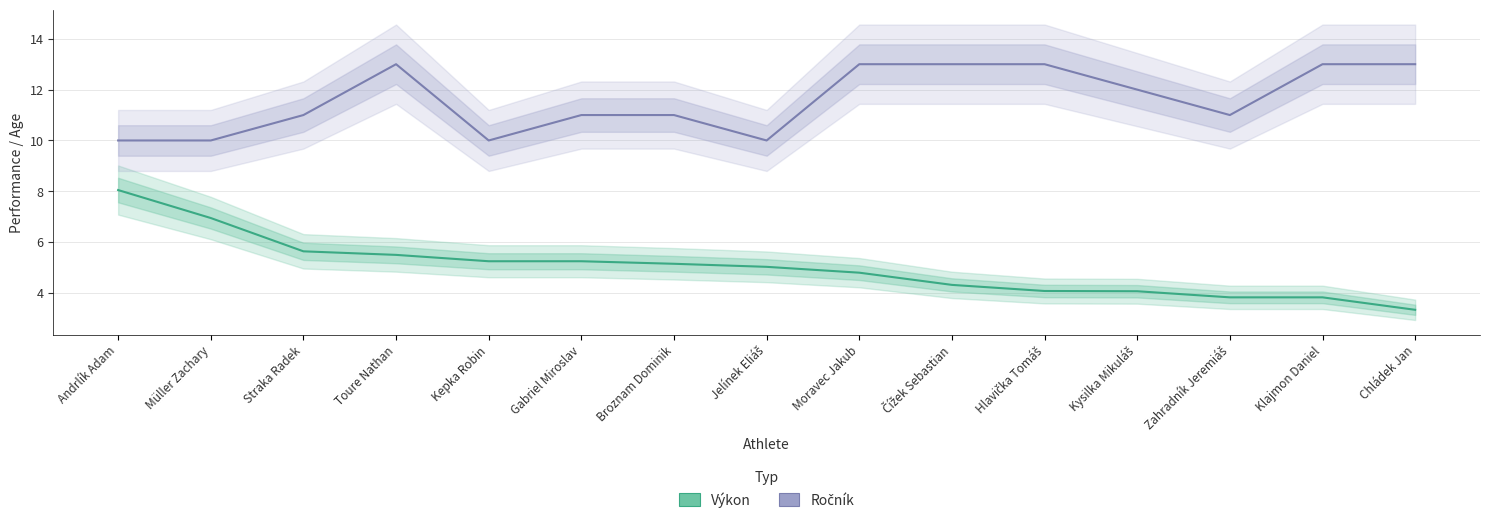

Reading left to right, transcribe all the data shown in this chart.

Výkon: 8.1	7.0	5.6	5.5	5.2	5.2	5.2	5.0	4.8	4.3	4.1	4.1	3.8	3.8	3.3
Ročník: 10.0	10.0	11.0	13.0	10.0	11.0	11.0	10.0	13.0	13.0	13.0	12.0	11.0	13.0	13.0